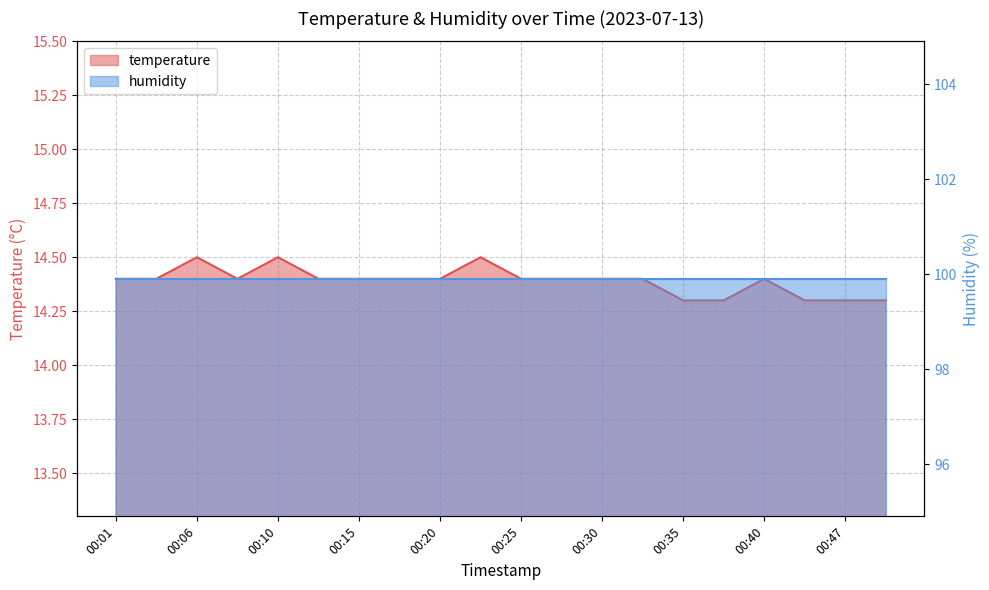

How many interior local valleys (lower than both neighbors) does the data have?

1